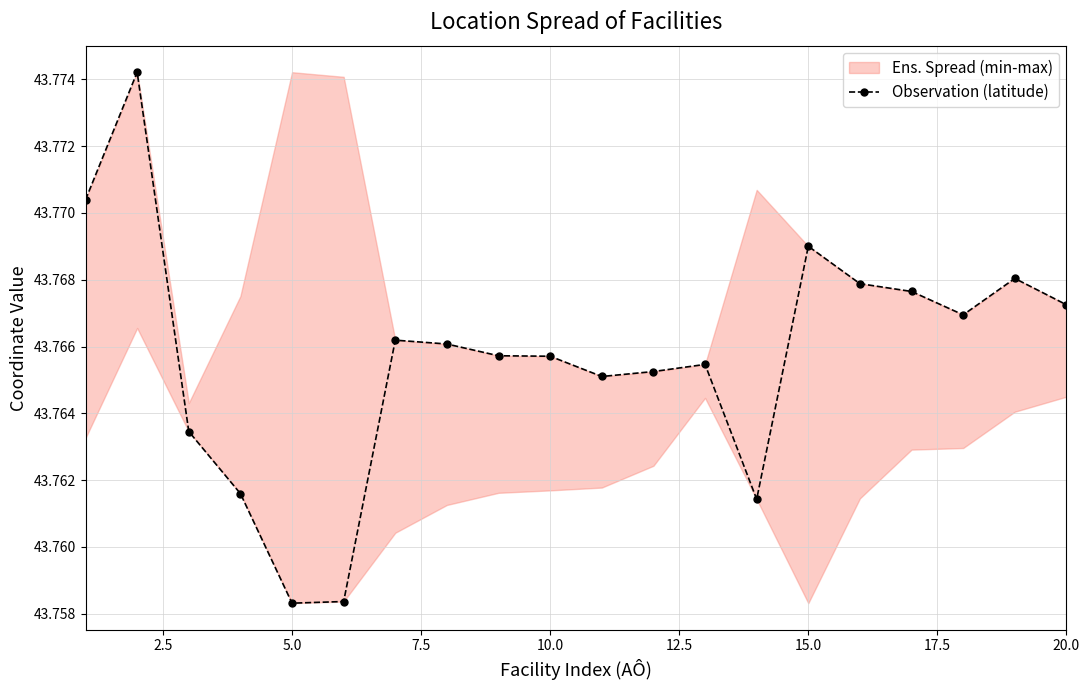

What is the minimum value shown in the chart?

43.8